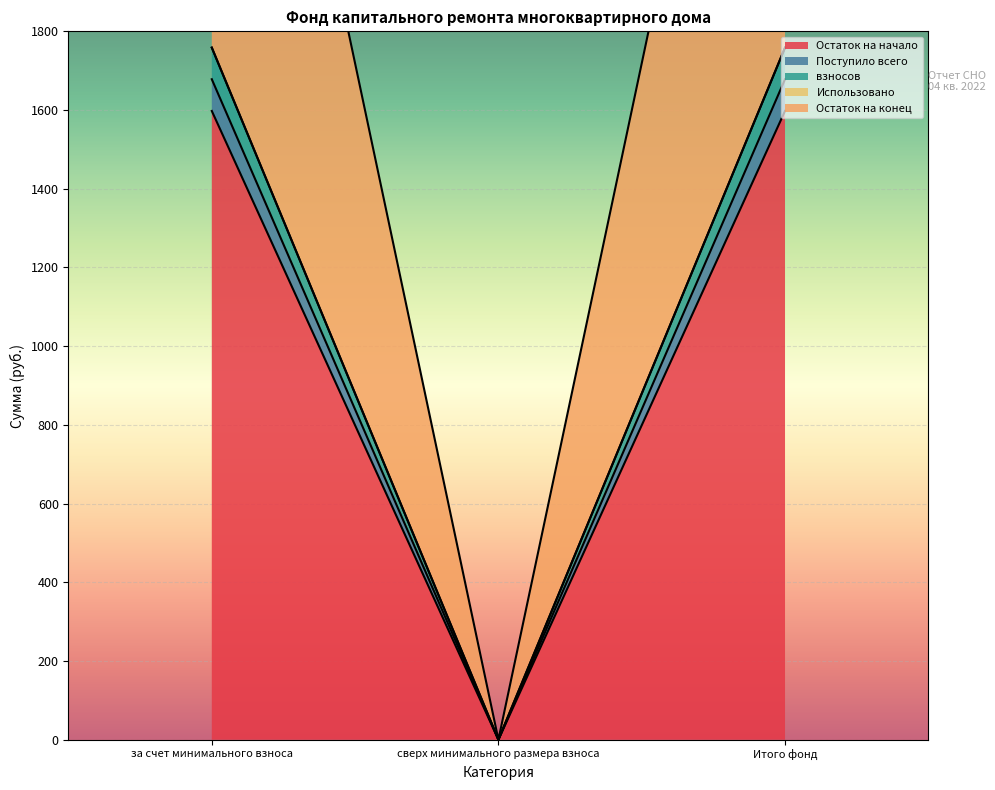

What is the sum of all Поступило всего values?

3356.6